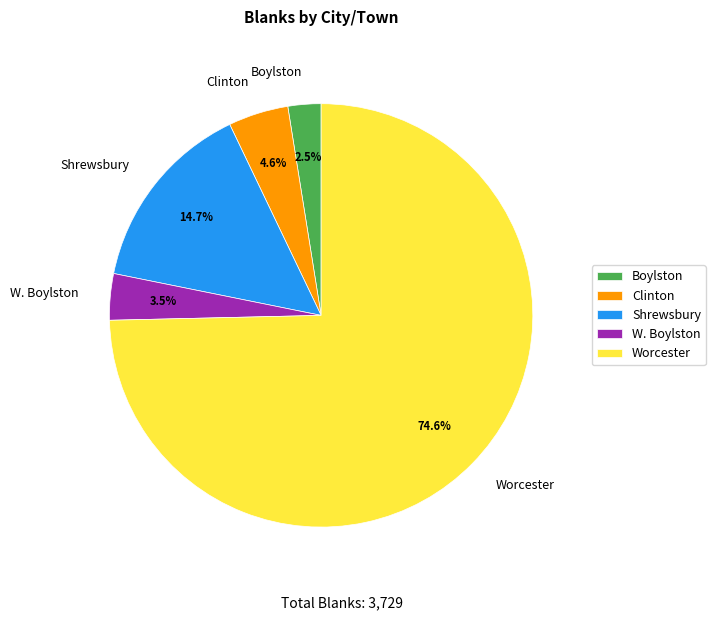

How many slices are in this pie chart?

5